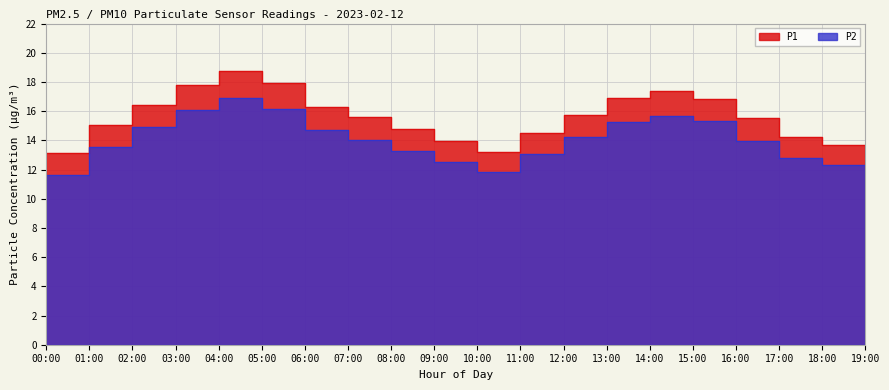

What is the difference between the maximum and second lowest values in the P2 series?

5.3